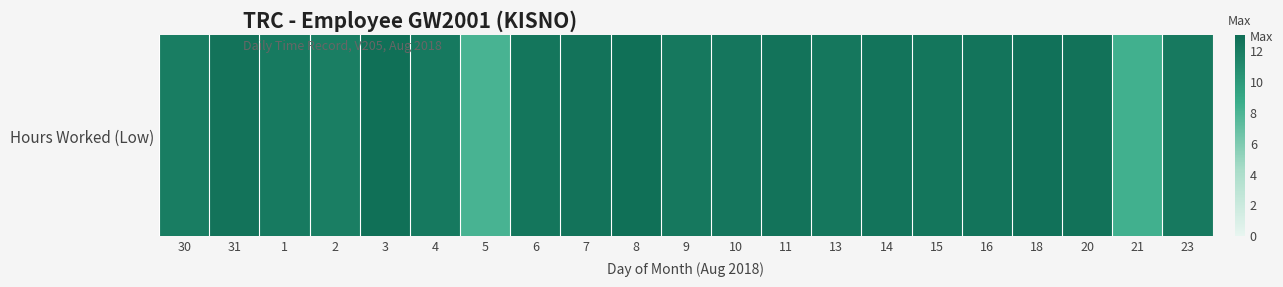

Between 18 and 5, which is larger?

18